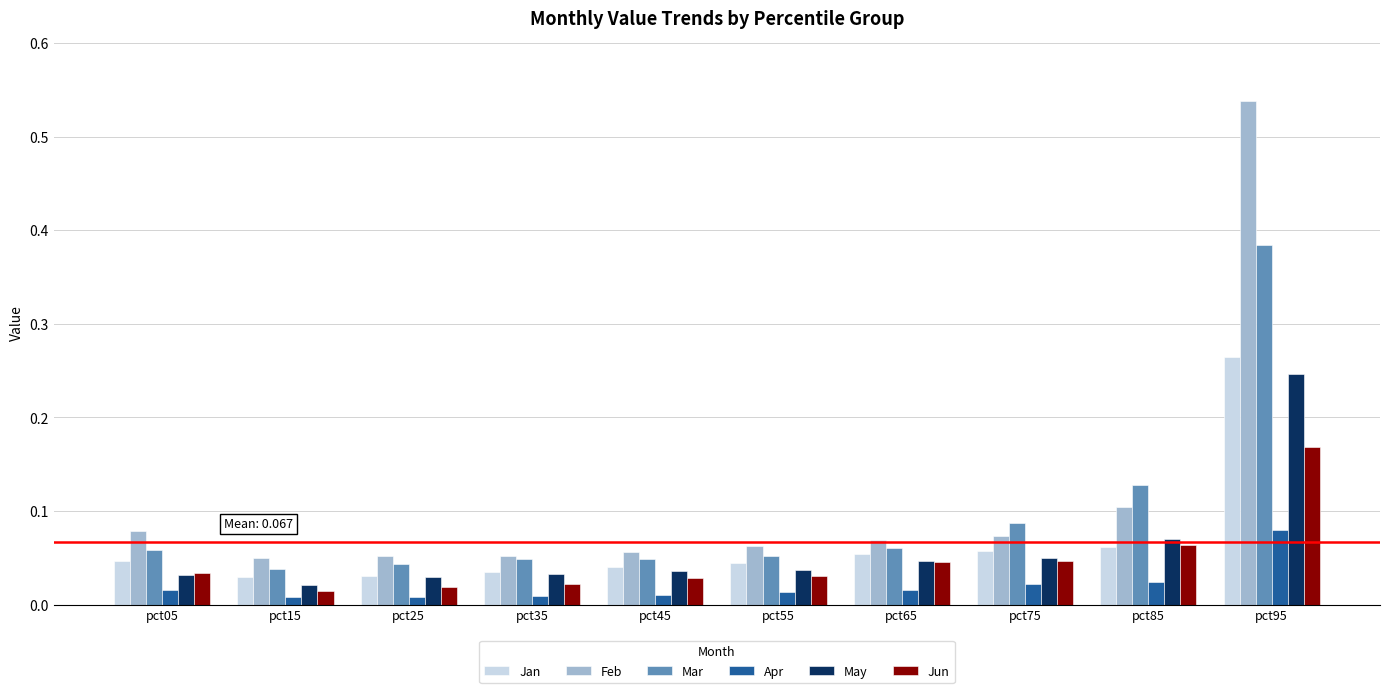

How many data points does each series have?

10